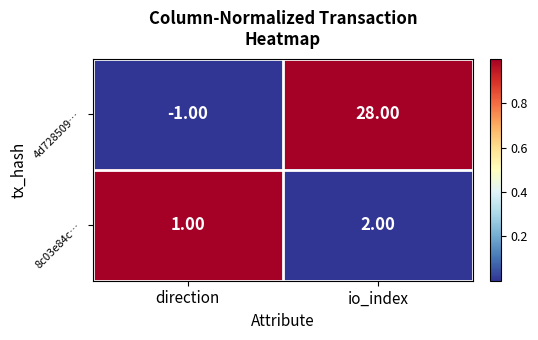

Which series has the largest range (max minus min)?

4d728509…